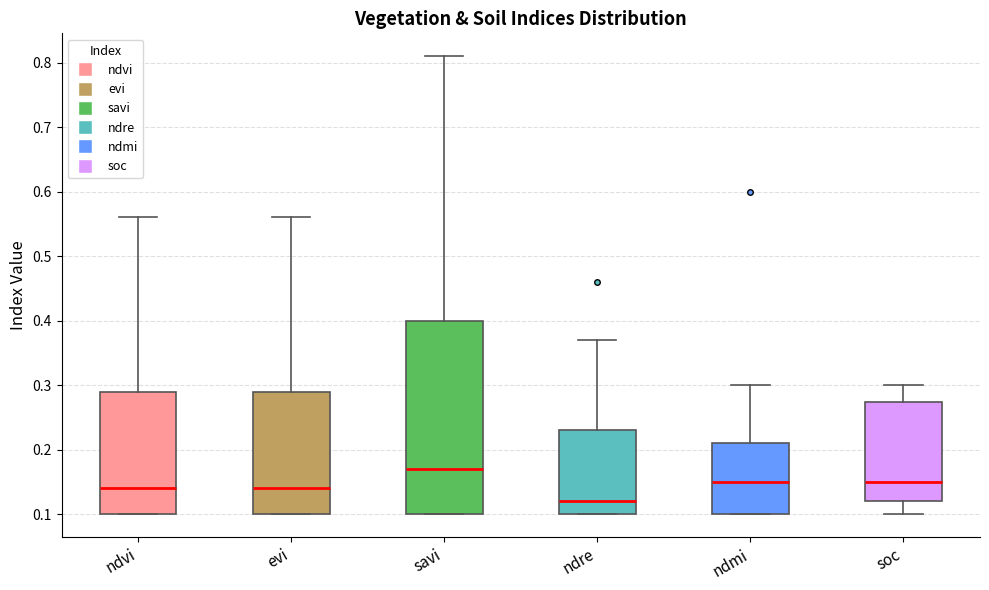

Reading left to right, transcribe this box plot: for each box, give where its median line is, the range the box spans, and where its two whiskers end, as read against the y-axis. The values are not printed on the chart, so give them approximately, as read against the axis.

ndvi: median 0.14, box 0.10 to 0.29, whiskers 0.10 to 0.56
evi: median 0.14, box 0.10 to 0.29, whiskers 0.10 to 0.56
savi: median 0.17, box 0.10 to 0.40, whiskers 0.10 to 0.81
ndre: median 0.12, box 0.10 to 0.23, whiskers 0.10 to 0.37
ndmi: median 0.15, box 0.10 to 0.21, whiskers 0.10 to 0.30
soc: median 0.15, box 0.12 to 0.27, whiskers 0.10 to 0.30